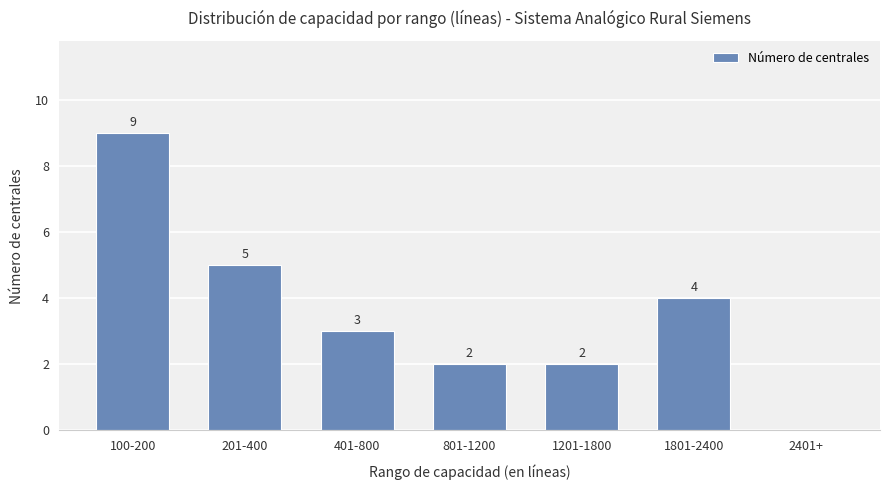

How many series are shown in this chart?

1